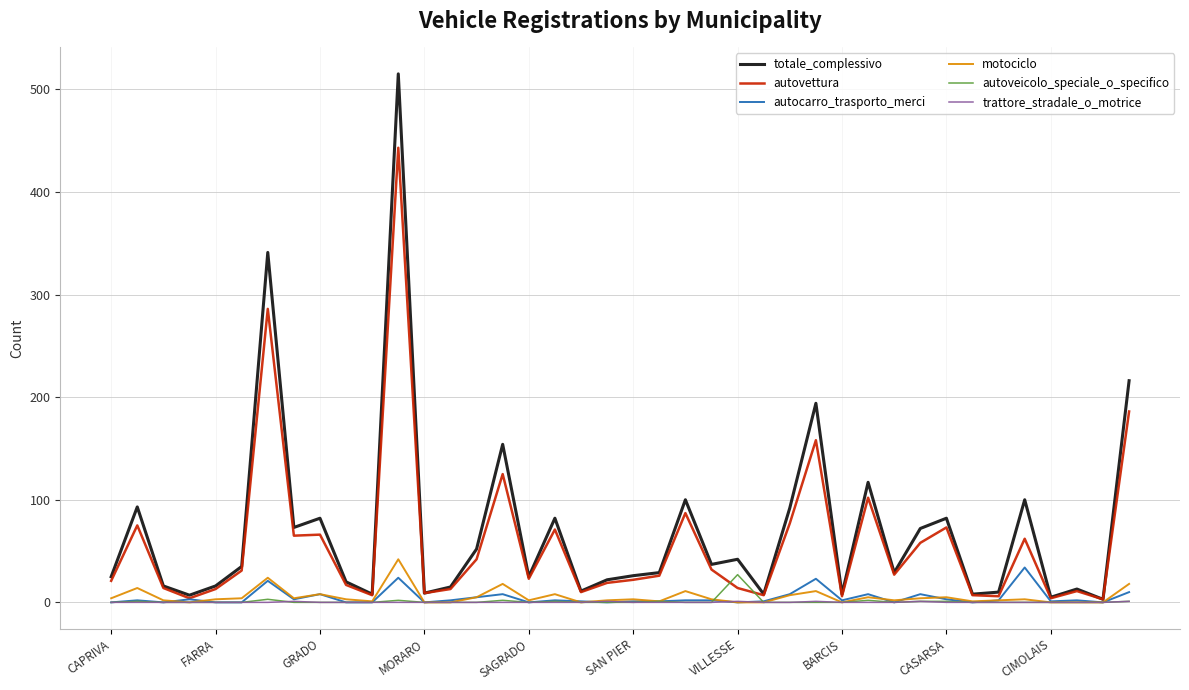

Which series has the largest range (max minus min)?

totale_complessivo